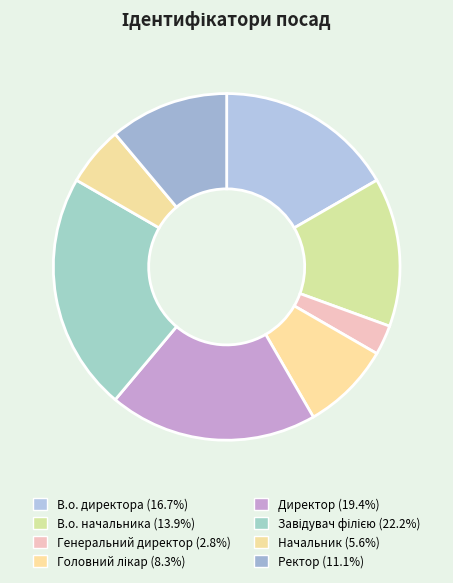

How many slices are in this pie chart?

8